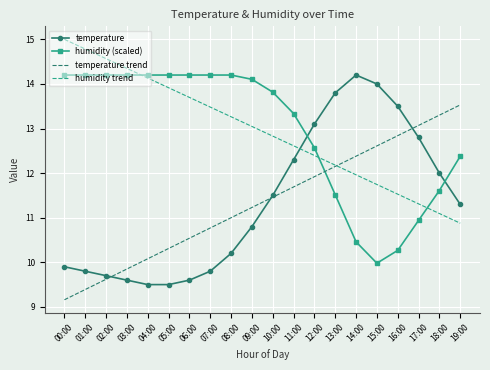

Which series ends up on top after the final intersection of humidity trend and humidity (scaled)?

humidity (scaled)